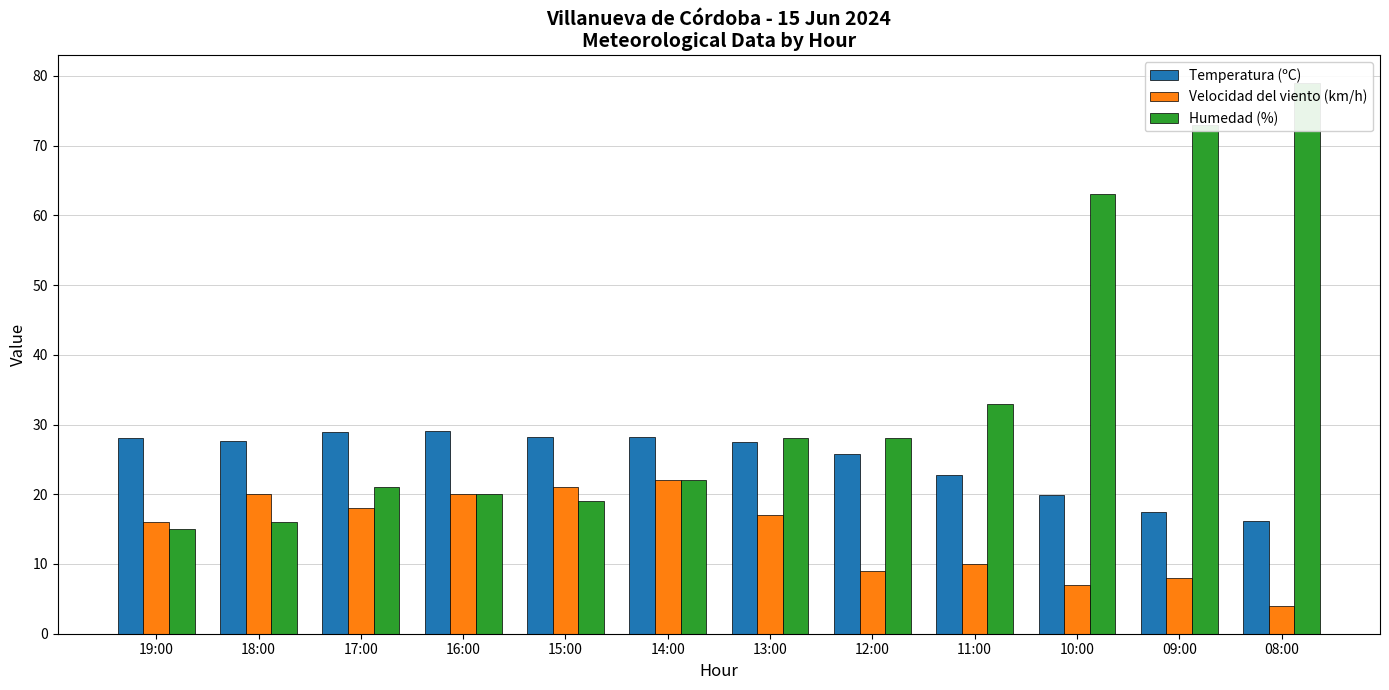

At which category is the sum across all series the highest?

08:00